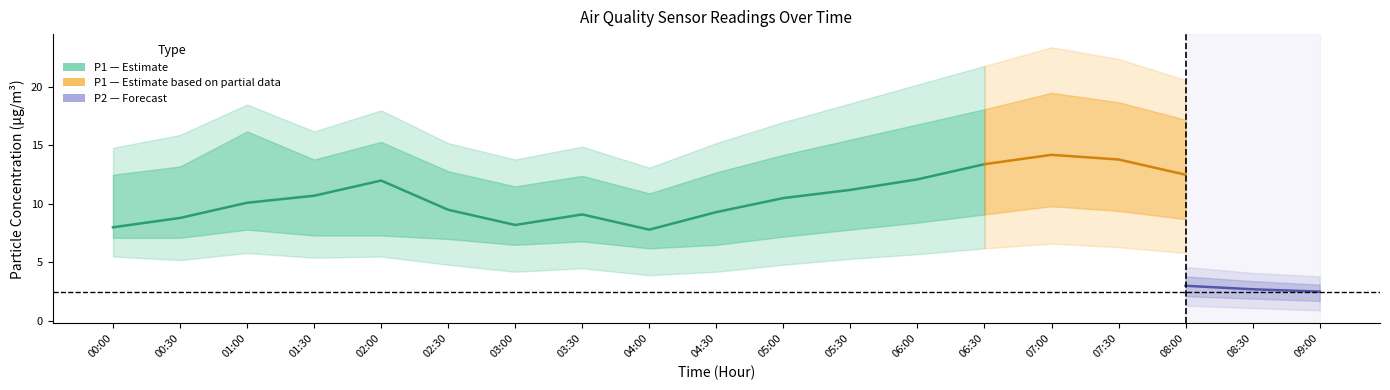

Is it true that P1 equals 12.5 at 08:00?

True